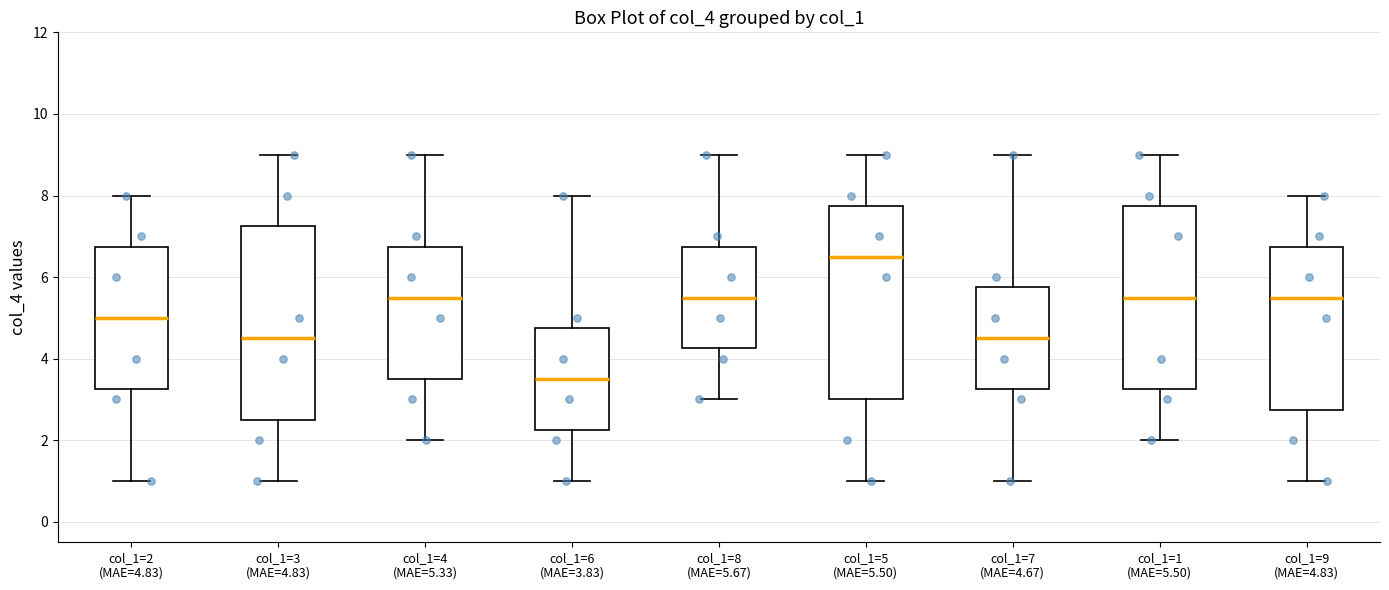

Reading left to right, read every box against the y-axis: the position of its median line, the range the box covers, and the ends of its whiskers. The values are not printed on the chart, so give them approximately, as read against the axis.

col_1=2 (MAE=4.83): median 5.0, box 3.2 to 6.8, whiskers 1.0 to 8.0
col_1=3 (MAE=4.83): median 4.6, box 2.6 to 7.2, whiskers 1.0 to 9.0
col_1=4 (MAE=5.33): median 5.6, box 3.6 to 6.8, whiskers 2.0 to 9.0
col_1=6 (MAE=3.83): median 3.6, box 2.2 to 4.8, whiskers 1.0 to 8.0
col_1=8 (MAE=5.67): median 5.6, box 4.2 to 6.8, whiskers 3.0 to 9.0
col_1=5 (MAE=5.50): median 6.6, box 3.0 to 7.8, whiskers 1.0 to 9.0
col_1=7 (MAE=4.67): median 4.6, box 3.2 to 5.8, whiskers 1.0 to 9.0
col_1=1 (MAE=5.50): median 5.6, box 3.2 to 7.8, whiskers 2.0 to 9.0
col_1=9 (MAE=4.83): median 5.6, box 2.8 to 6.8, whiskers 1.0 to 8.0